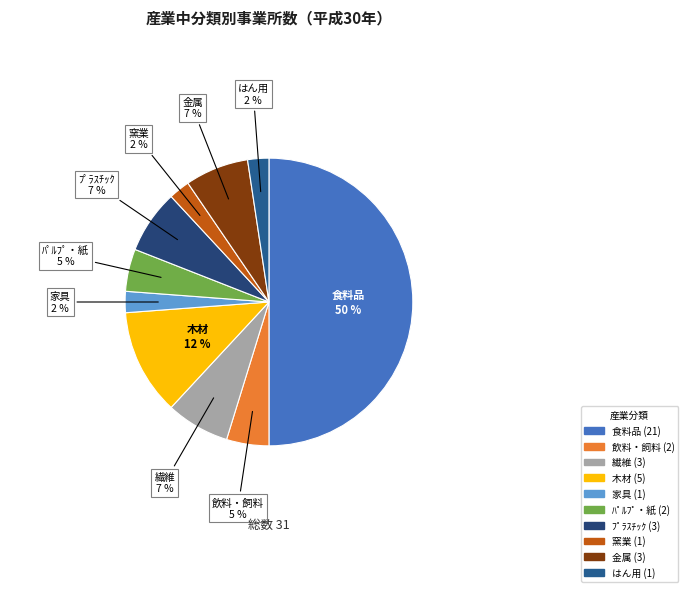

To the nearest percent, what is the average slice percentage?

10%